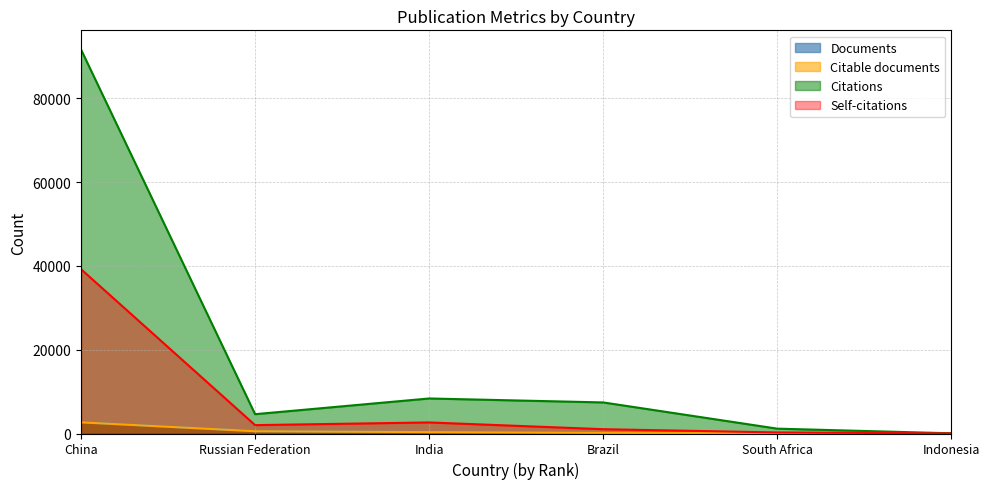

What is the maximum value for Self-citations?

39228